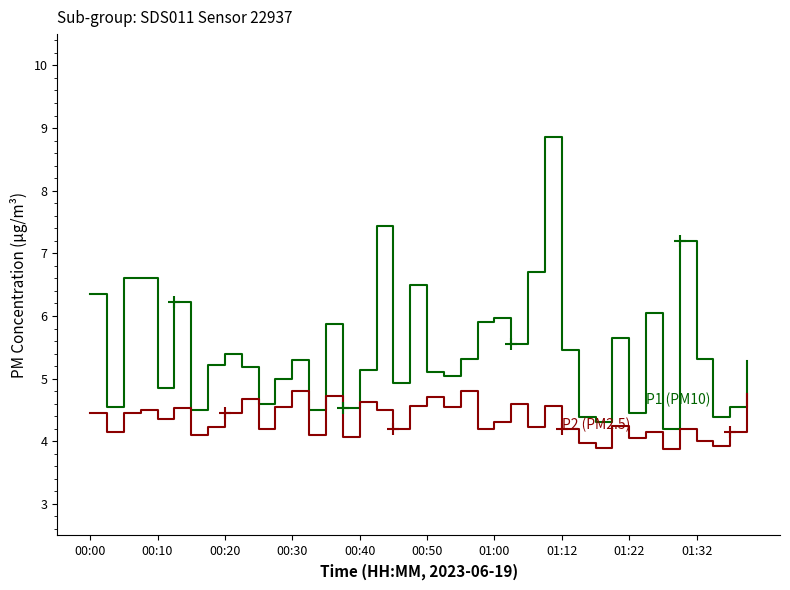

What is the smallest value displayed?

3.9